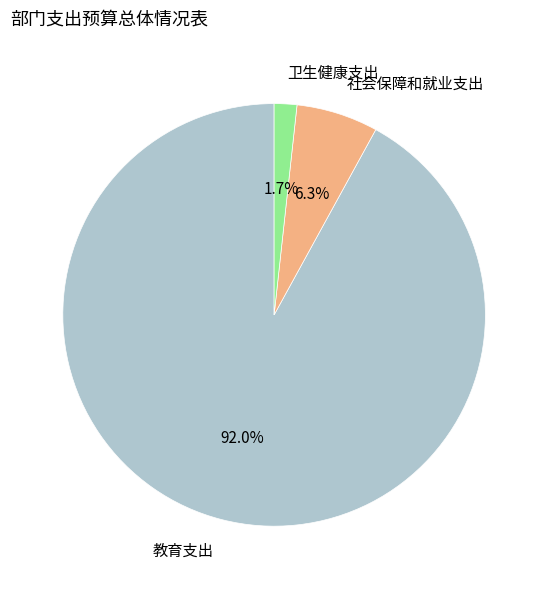

Combined, do 社会保障和就业支出 and 教育支出 account for over 50%?

Yes